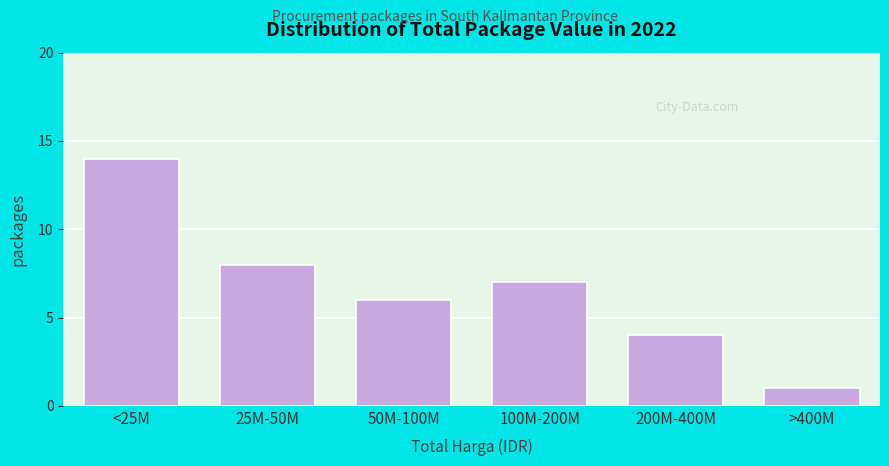

Reading left to right, list all the values displayed in this chart.

14	8	6	7	4	1